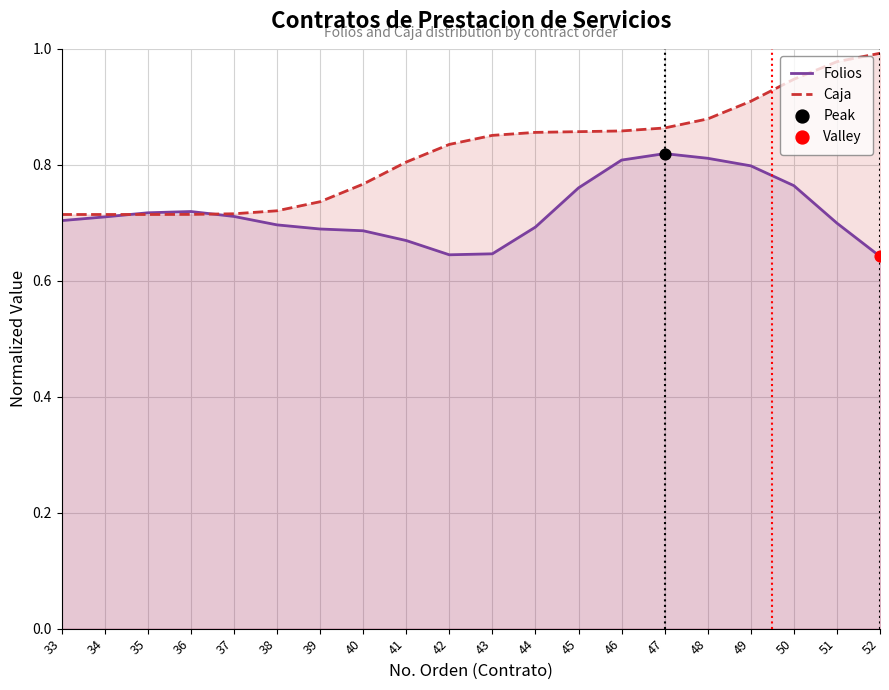

Which series contains the lowest Y value?

Folios